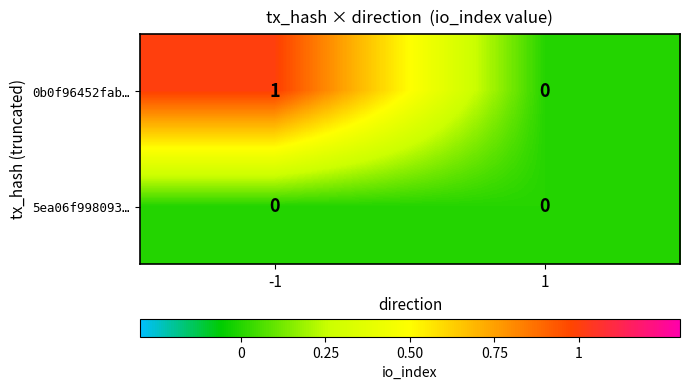

Reading right to left, what are all the values shown in this chart?

0b0f96452fab…: 1=0	-1=1
5ea06f998093…: 1=0	-1=0